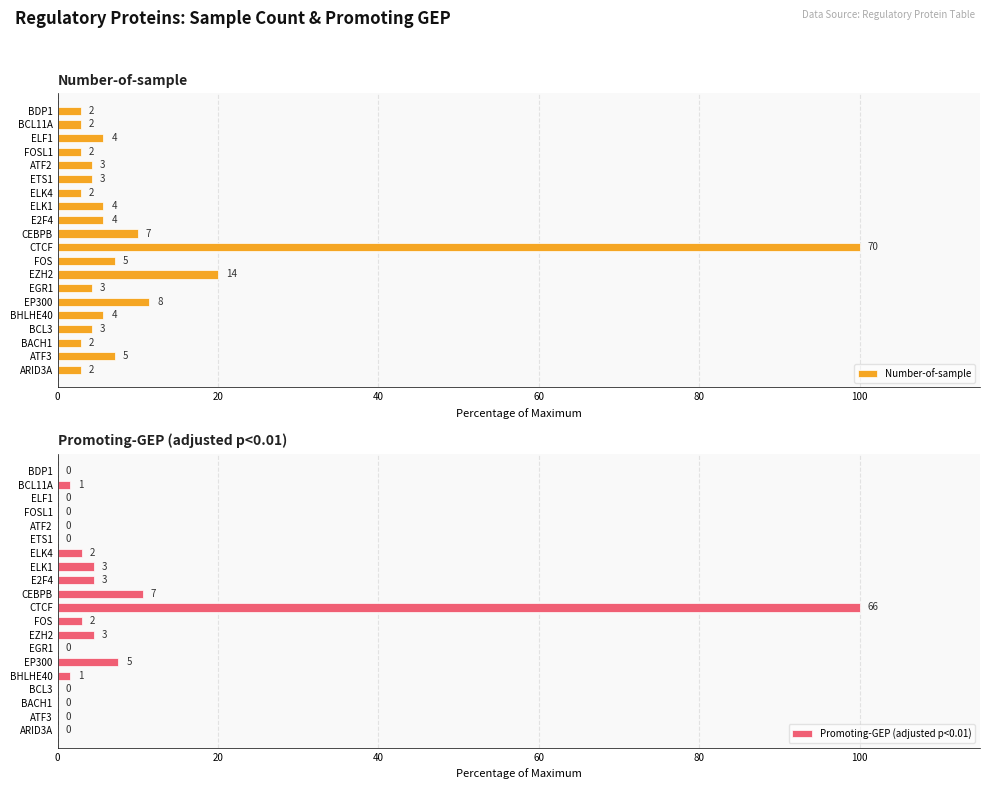

Which category has the highest value in the Promoting-GEP (adjusted p<0.01) series?

CTCF